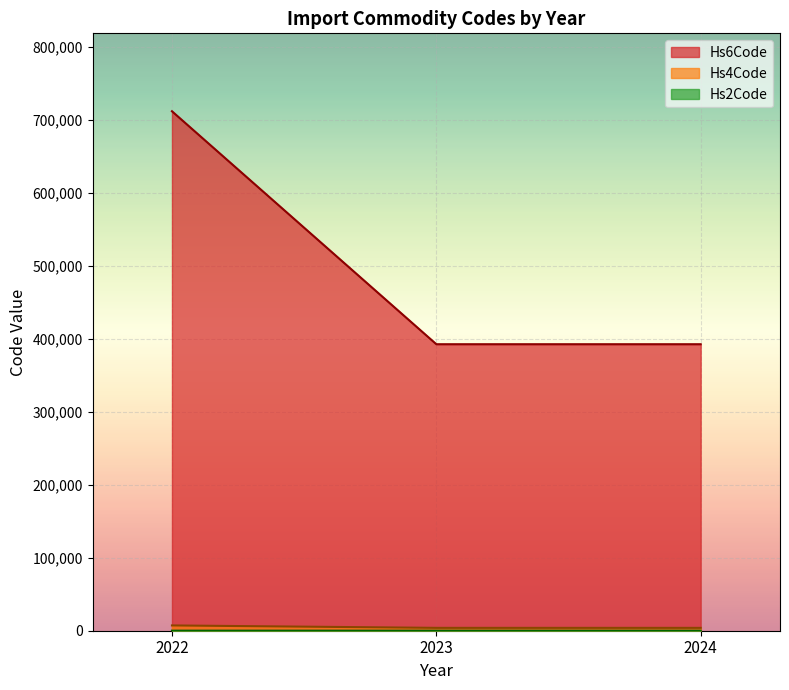

Which series has the largest total across all categories?

Hs6Code